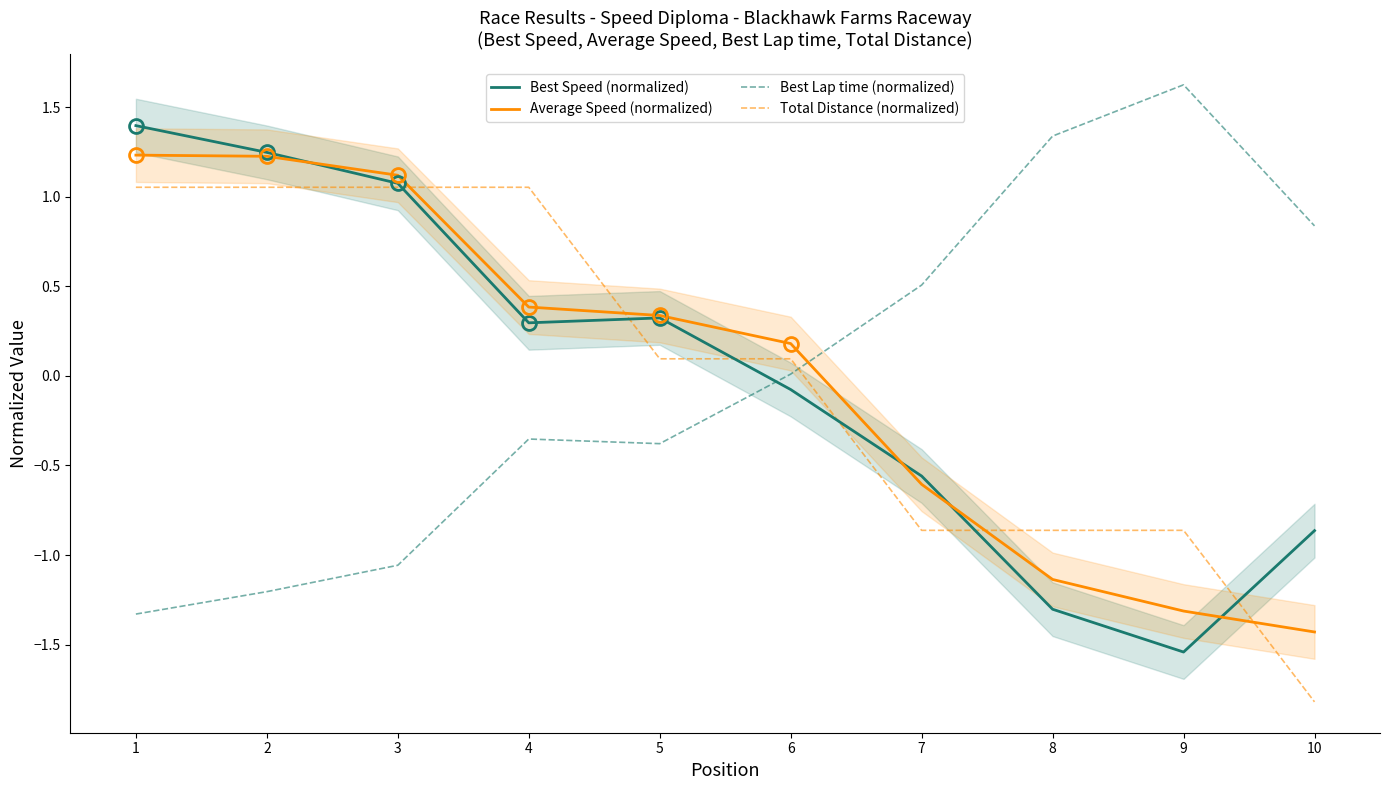

What is the difference between the maximum and second lowest values in the Best Speed (normalized) series?

2.7